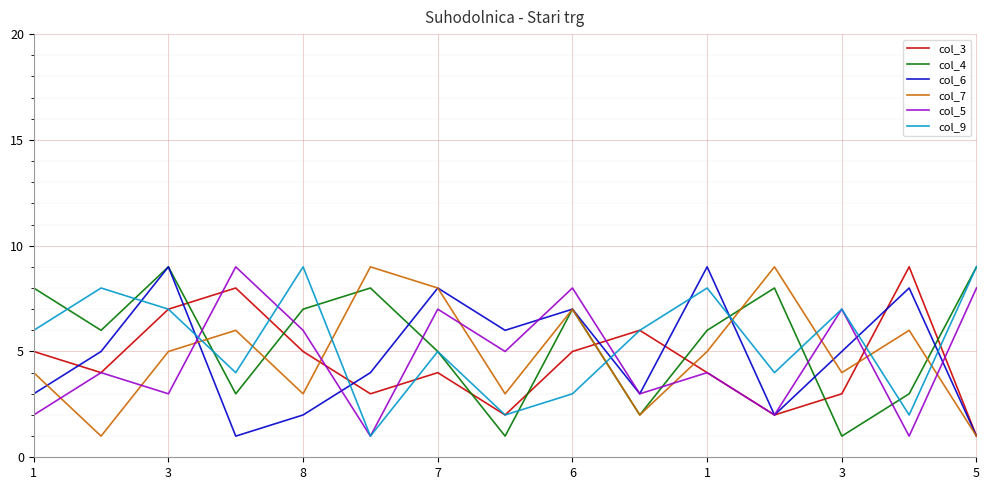

True or false: col_3 and col_4 intersect in this chart.

True